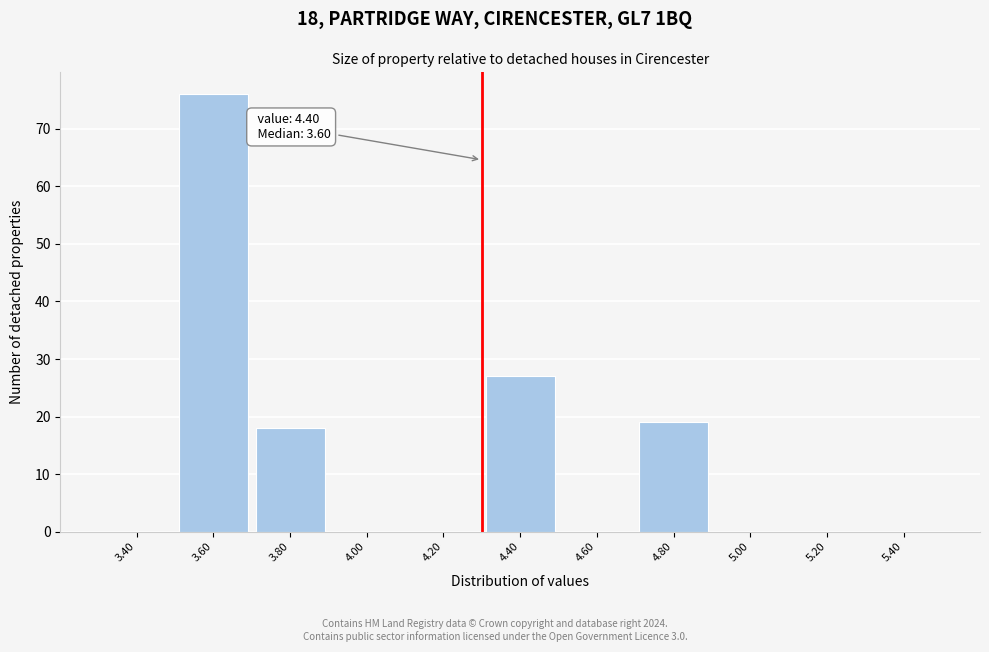

Reading right to left, list all the values displayed in this chart.

5.40=0	5.20=0	5.00=0	4.80=19	4.60=0	4.40=27	4.20=0	4.00=0	3.80=18	3.60=76	3.40=0